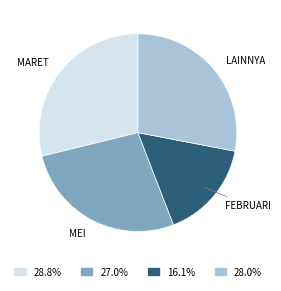

Does any single category account for the majority?

No